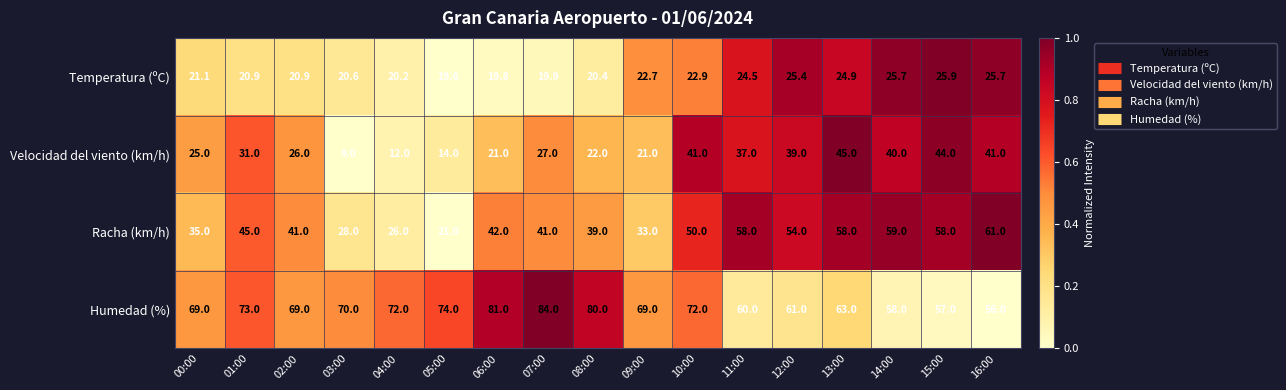

At 02:00, list the series in order from smallest to largest.

Temperatura (ºC), Velocidad del viento (km/h), Racha (km/h), Humedad (%)